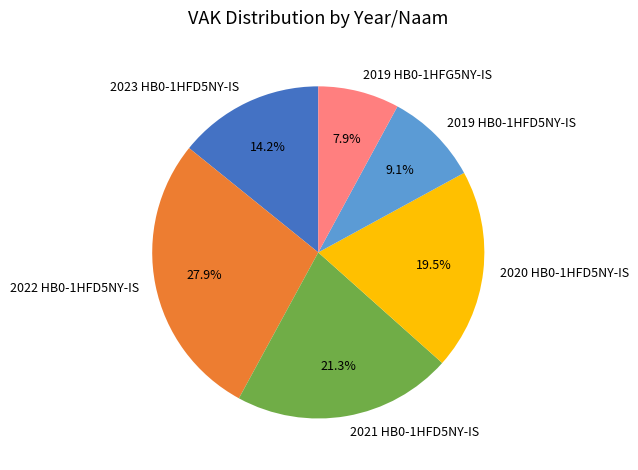

To the nearest percent, what portion does 2019 HB0-1HFD5NY-IS represent?

9%